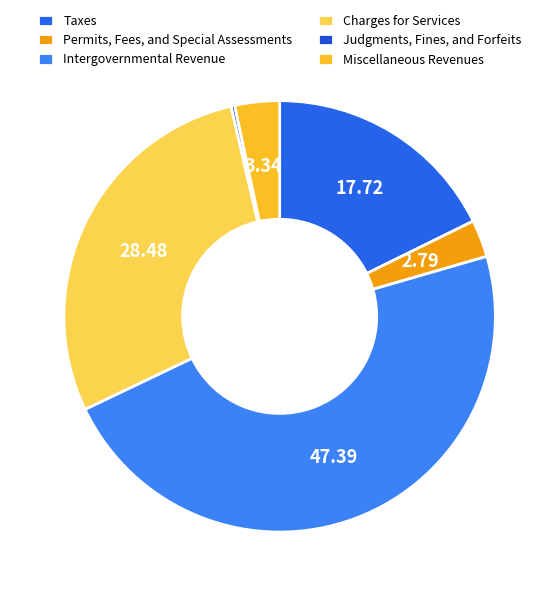

Is it true that Permits, Fees, and Special Assessments is 9% of the pie?

False